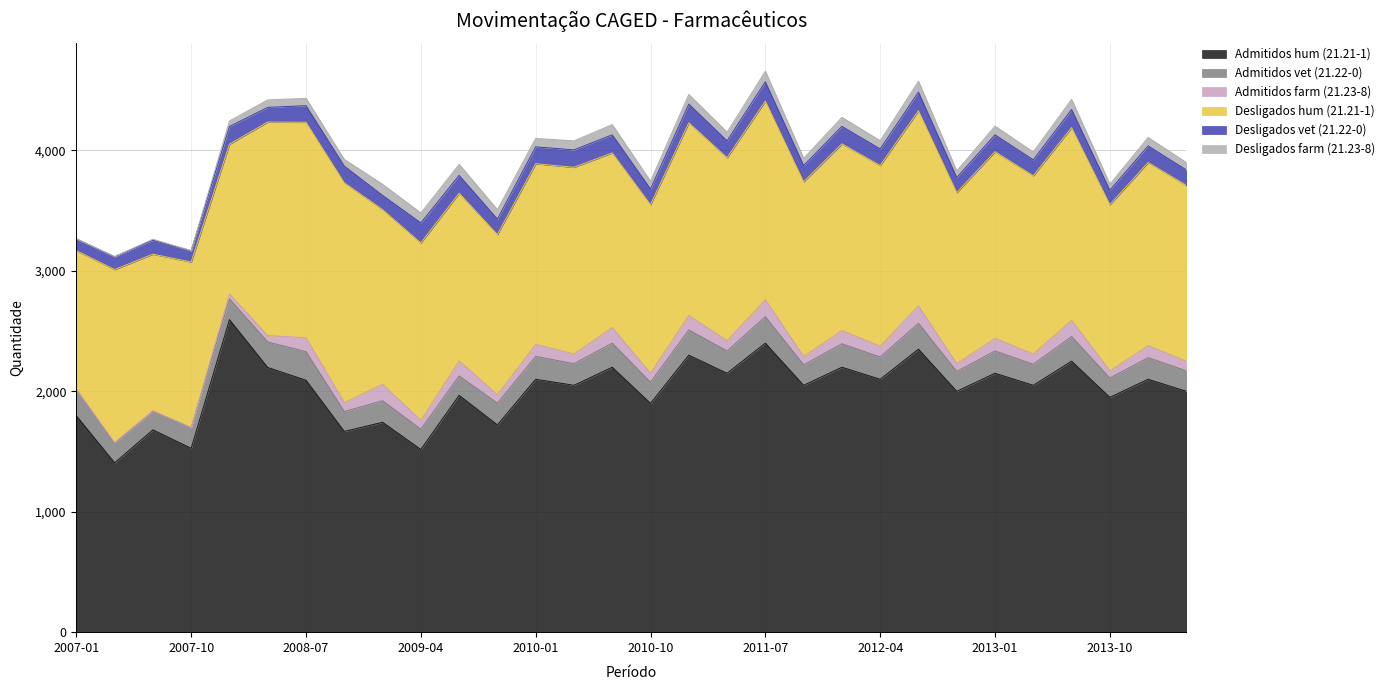

What are all the series names shown in the legend?

Admitidos hum (21.21-1), Admitidos vet (21.22-0), Admitidos farm (21.23-8), Desligados hum (21.21-1), Desligados vet (21.22-0), Desligados farm (21.23-8)